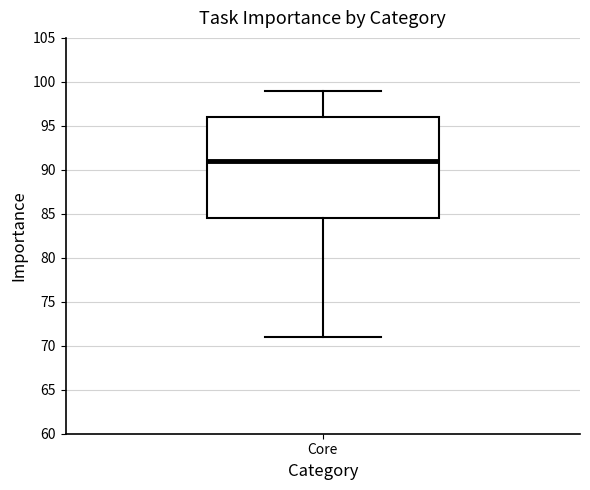

Transcribe this box plot: give where the median line is, the range the box spans, and where the two whiskers end, as read against the y-axis. The values are not printed on the chart, so give them approximately, as read against the axis.

median 91.0, box 84.5 to 96.0, whiskers 71.0 to 99.0